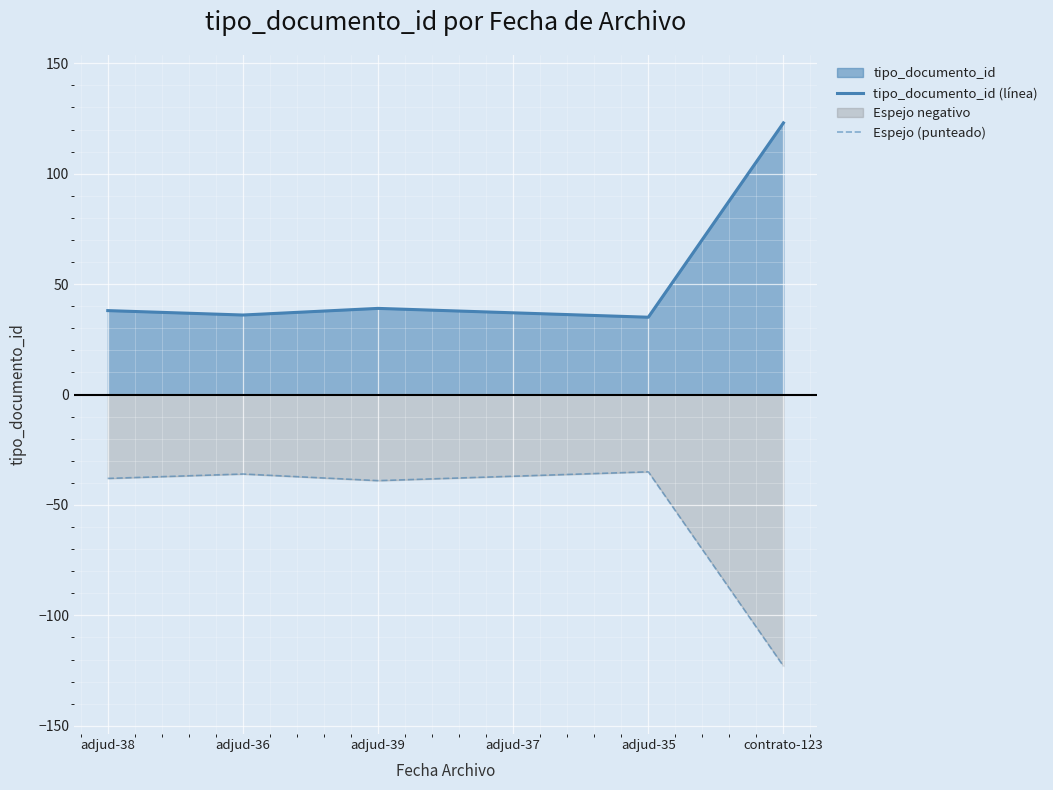

How many lines are shown in the chart?

2